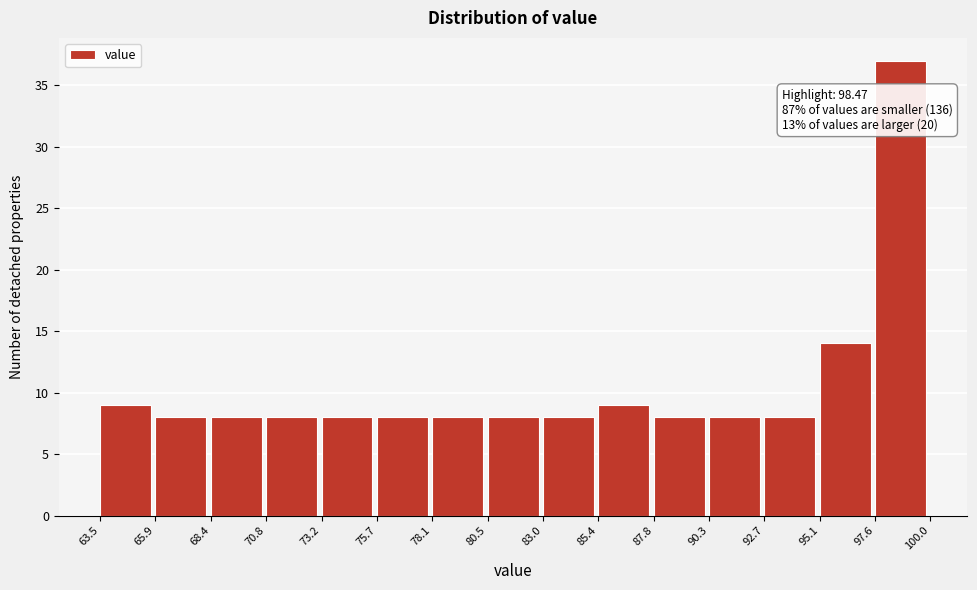

Which range on the x-axis has the tallest bar?

97.6 to 100.0